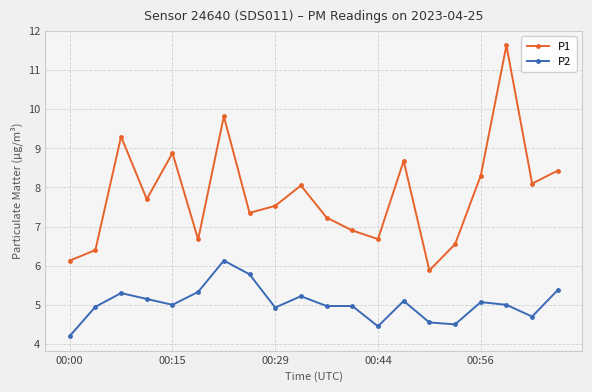

What is the greatest value displayed?

11.6